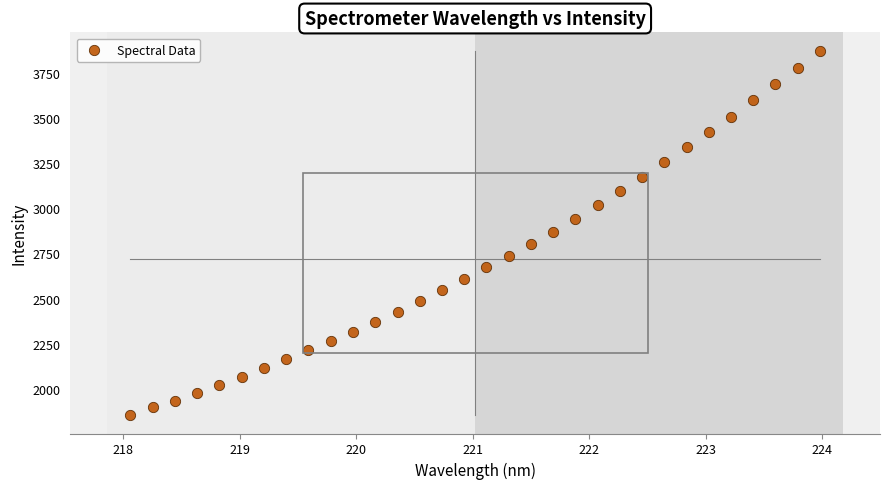

What is the range of Y values (max minus min)?

2019.3